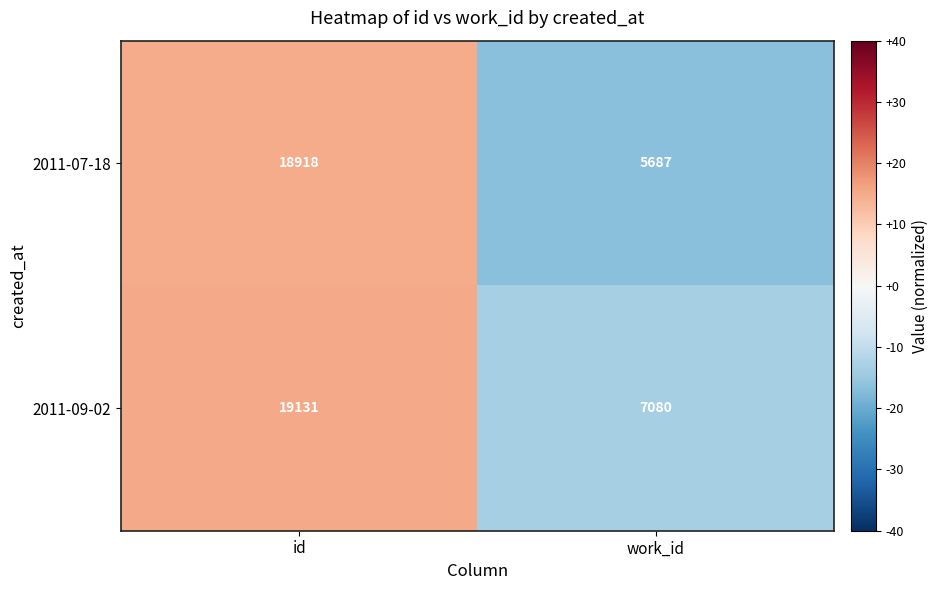

Which category has the lowest value across all series?

work_id